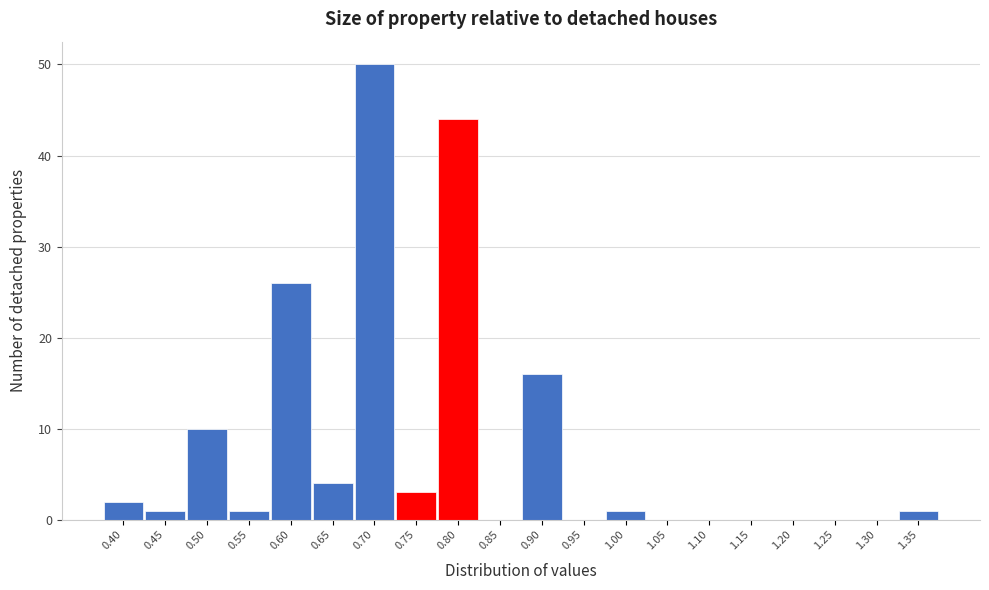

Reading left to right, transcribe all the data shown in this chart.

0.40=2	0.45=1	0.50=10	0.55=1	0.60=26	0.65=4	0.70=50	0.75=3	0.80=44	0.85=0	0.90=16	0.95=0	1.00=1	1.05=0	1.10=0	1.15=0	1.20=0	1.25=0	1.30=0	1.35=1